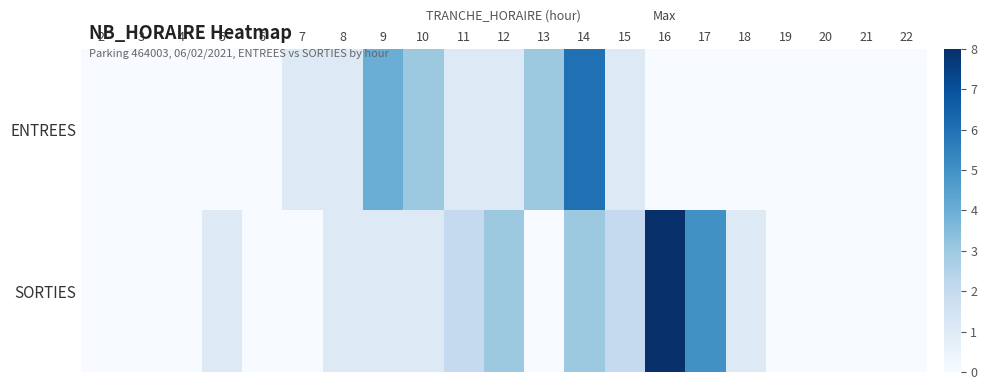

Which series has the largest total across all categories?

SORTIES